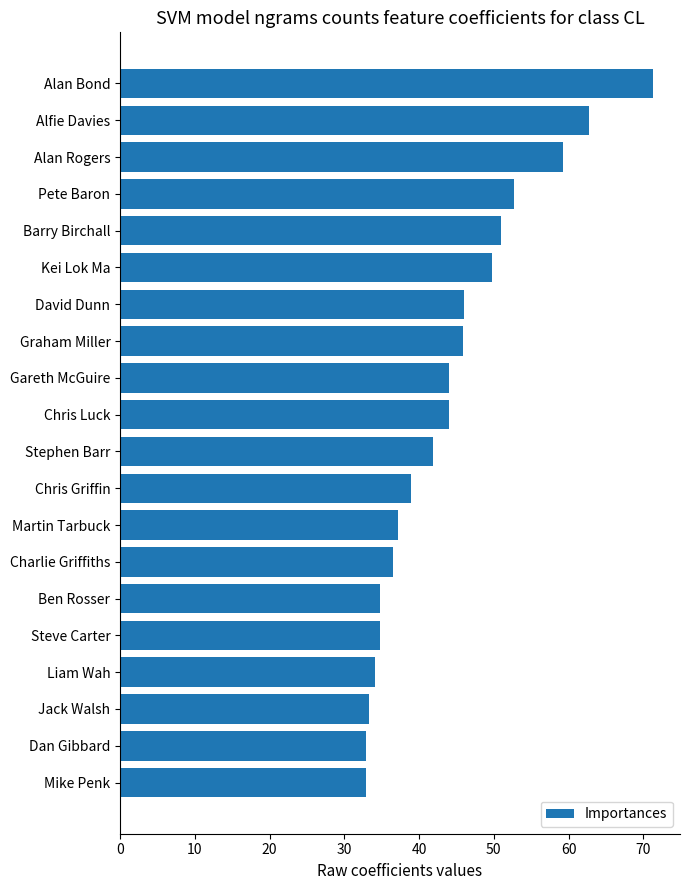

What is the difference between the second highest and minimum values?

29.8